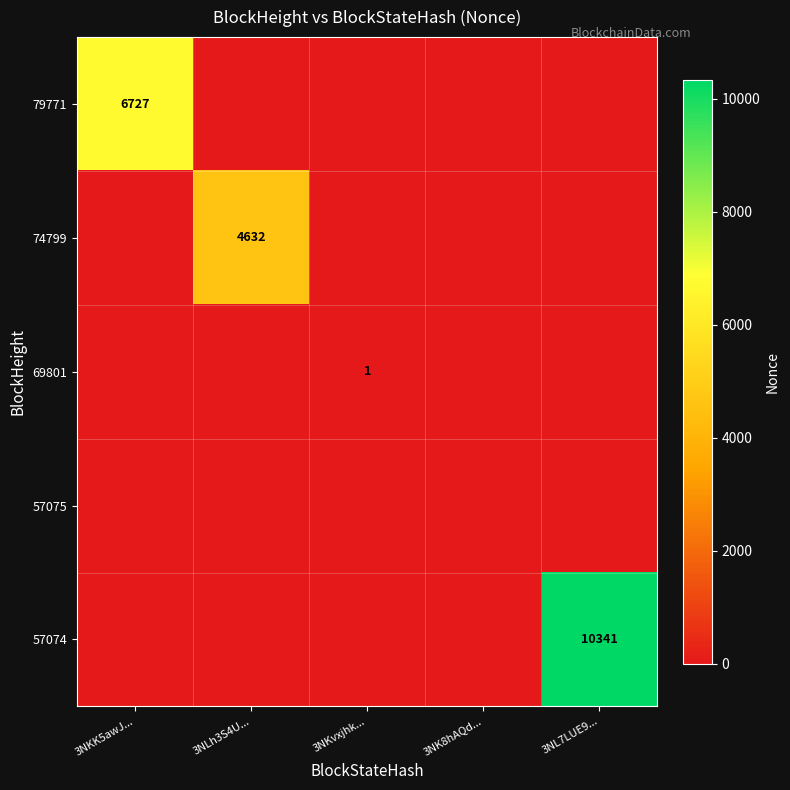

At how many categories does at least one series exceed 4876?

2